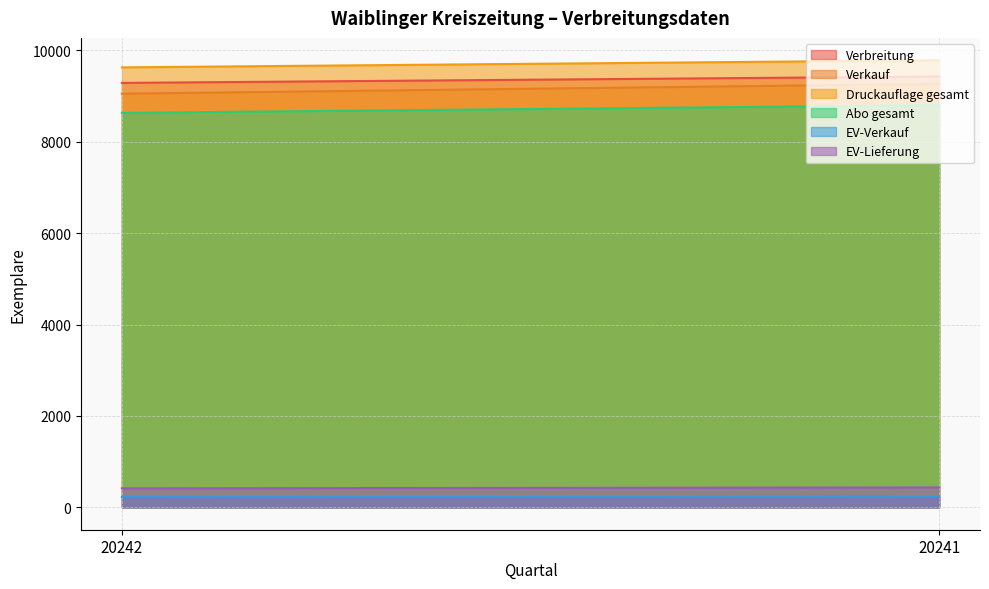

What is the average value of the EV-Verkauf series?

226